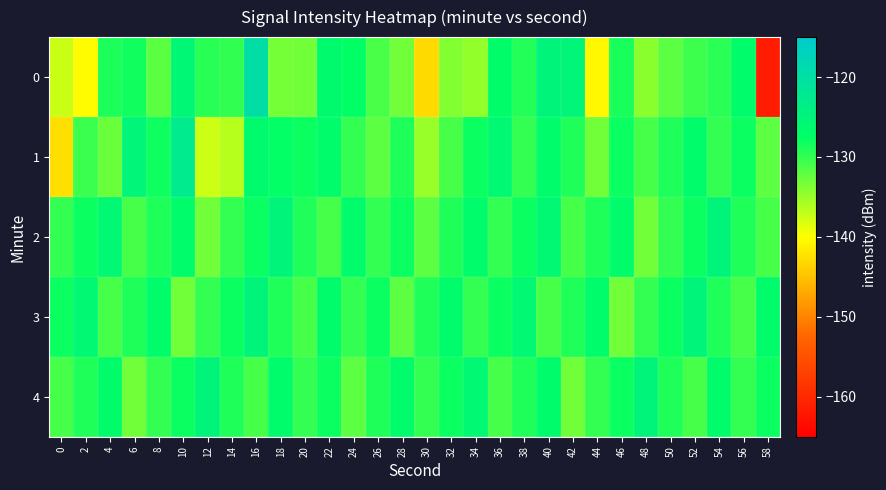

Reading right to left, what are all the values shown in this chart?

0: 58=-161.5	56=-127.0	54=-129.6	52=-130.4	50=-132.0	48=-134.2	46=-128.7	44=-140.5	42=-125.1	40=-125.0	38=-129.2	36=-127.1	34=-134.6	32=-133.9	30=-143.0	28=-133.0	26=-131.1	24=-127.5	22=-126.5	20=-133.0	18=-133.2	16=-119.6	14=-129.9	12=-129.5	10=-125.6	8=-132.0	6=-128.3	4=-128.9	2=-140.2	0=-137.3
1: 58=-132.0	56=-128.0	54=-130.0	52=-127.0	50=-129.0	48=-131.0	46=-128.0	44=-133.0	42=-129.0	40=-127.0	38=-130.0	36=-126.0	34=-128.0	32=-131.0	30=-135.0	28=-129.0	26=-132.0	24=-130.0	22=-127.0	20=-128.0	18=-127.7	16=-126.4	14=-136.4	12=-137.5	10=-122.7	8=-128.3	6=-125.1	4=-132.8	2=-130.3	0=-142.6
2: 58=-131.0	56=-129.0	54=-125.0	52=-128.0	50=-130.0	48=-133.0	46=-127.0	44=-129.0	42=-131.0	40=-126.0	38=-128.0	36=-130.0	34=-127.0	32=-129.0	30=-132.0	28=-128.0	26=-130.0	24=-127.0	22=-131.0	20=-129.0	18=-125.0	16=-128.0	14=-130.0	12=-133.0	10=-127.0	8=-129.0	6=-131.0	4=-126.0	2=-128.0	0=-130.0
3: 58=-127.0	56=-131.0	54=-129.0	52=-125.0	50=-128.0	48=-130.0	46=-133.0	44=-127.0	42=-129.0	40=-131.0	38=-126.0	36=-128.0	34=-130.0	32=-127.0	30=-129.0	28=-132.0	26=-128.0	24=-130.0	22=-127.0	20=-131.0	18=-129.0	16=-125.0	14=-128.0	12=-130.0	10=-133.0	8=-127.0	6=-129.0	4=-131.0	2=-126.0	0=-128.0
4: 58=-128.0	56=-130.0	54=-127.0	52=-131.0	50=-129.0	48=-125.0	46=-128.0	44=-130.0	42=-133.0	40=-127.0	38=-129.0	36=-131.0	34=-126.0	32=-128.0	30=-130.0	28=-127.0	26=-129.0	24=-132.0	22=-128.0	20=-130.0	18=-127.0	16=-131.0	14=-129.0	12=-125.0	10=-128.0	8=-130.0	6=-133.0	4=-127.0	2=-129.0	0=-131.0